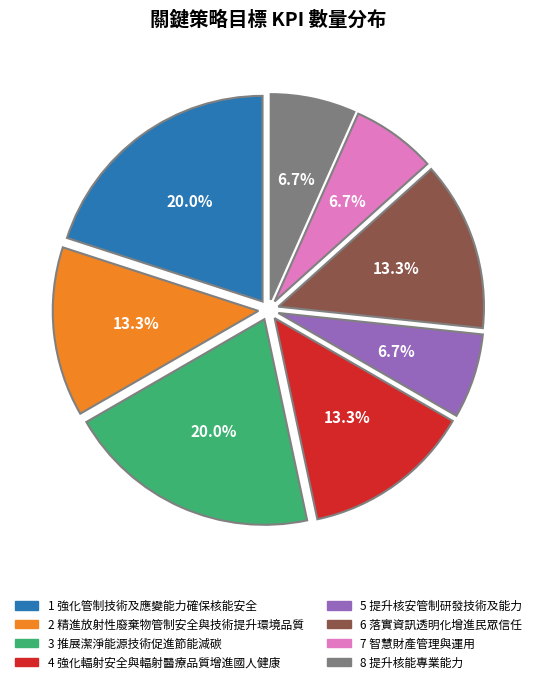

Combined, what portion of the pie is 5 提升核安管制研發技術及能力 and 3 推展潔淨能源技術促進節能減碳?

26.7%